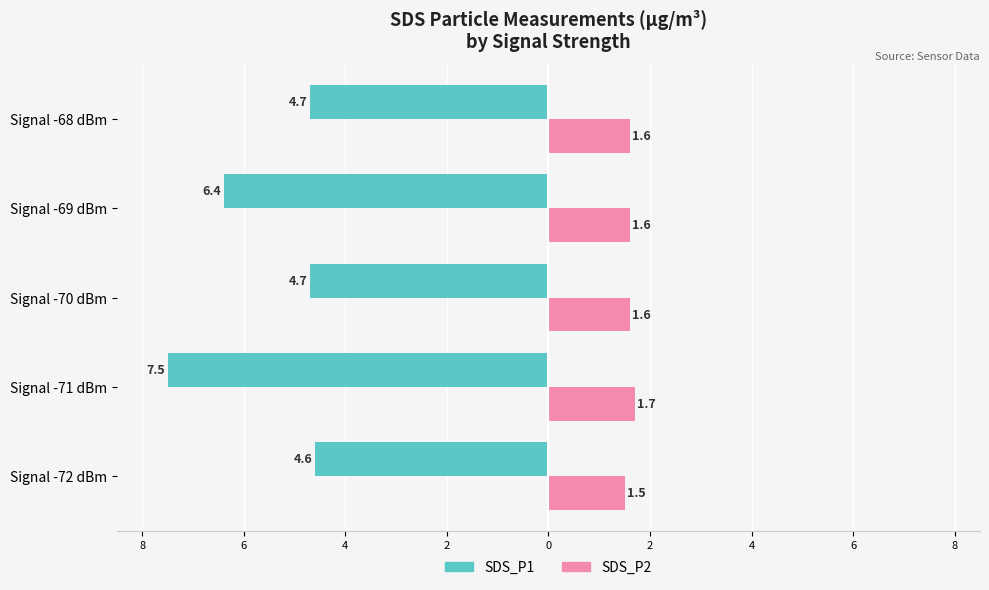

What are all the series names shown in the legend?

SDS_P1, SDS_P2